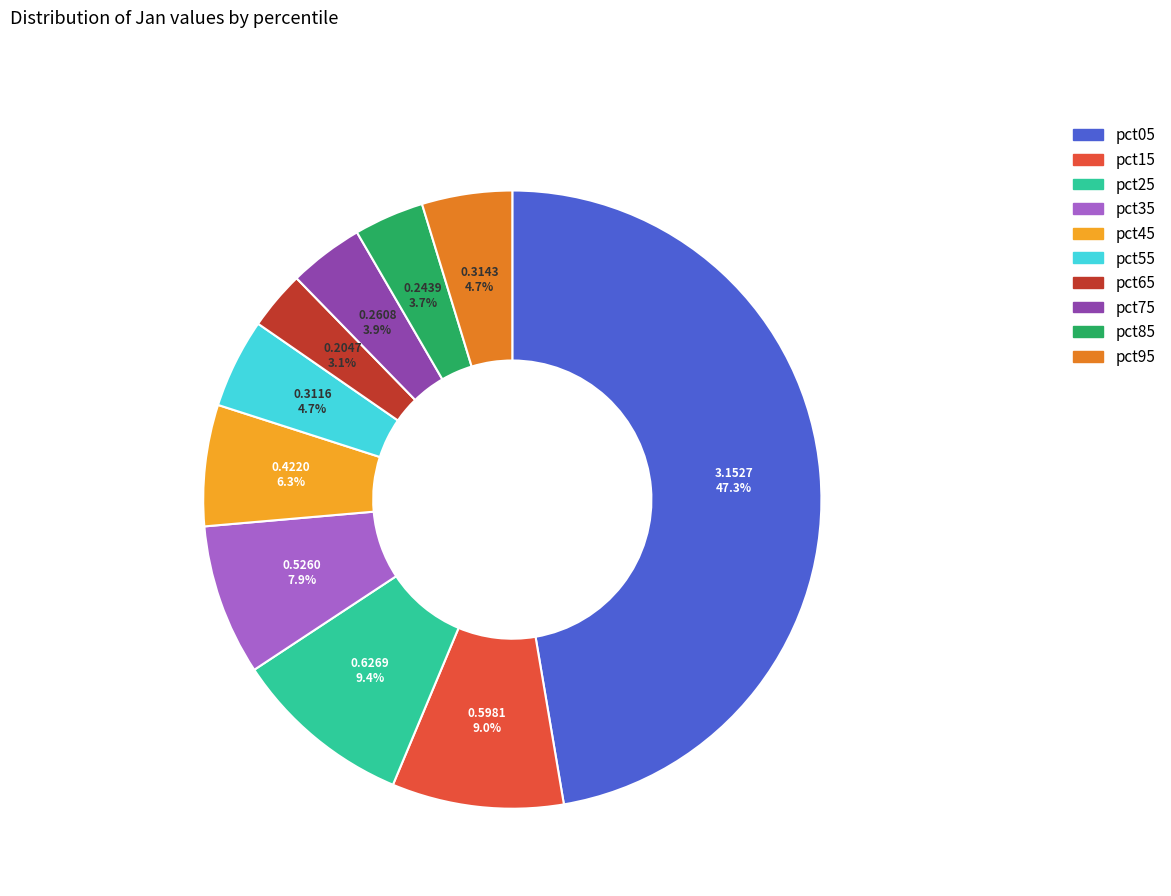

To the nearest percent, what is the average slice percentage?

10%